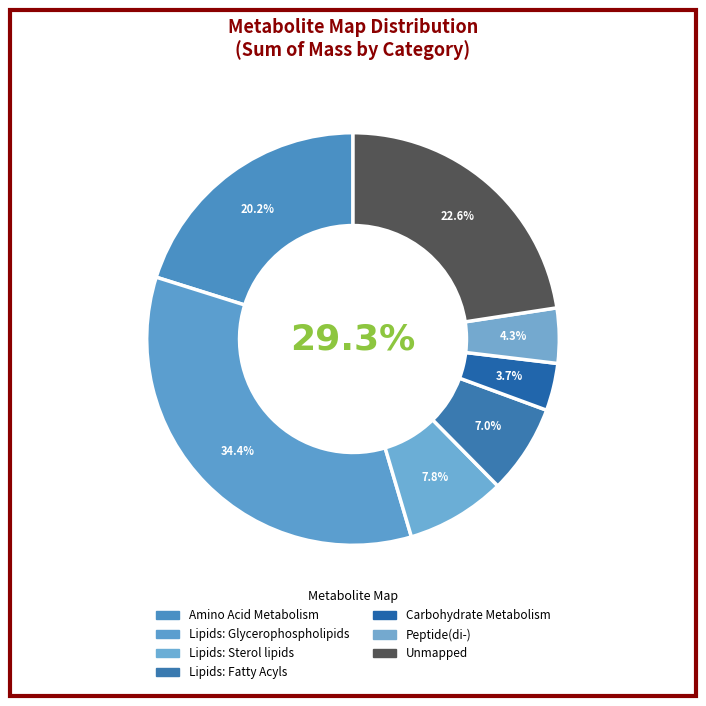

Rank the categories by value from lowest to highest.

Carbohydrate Metabolism, Peptide(di-), Lipids: Fatty Acyls, Lipids: Sterol lipids, Amino Acid Metabolism, Unmapped, Lipids: Glycerophospholipids